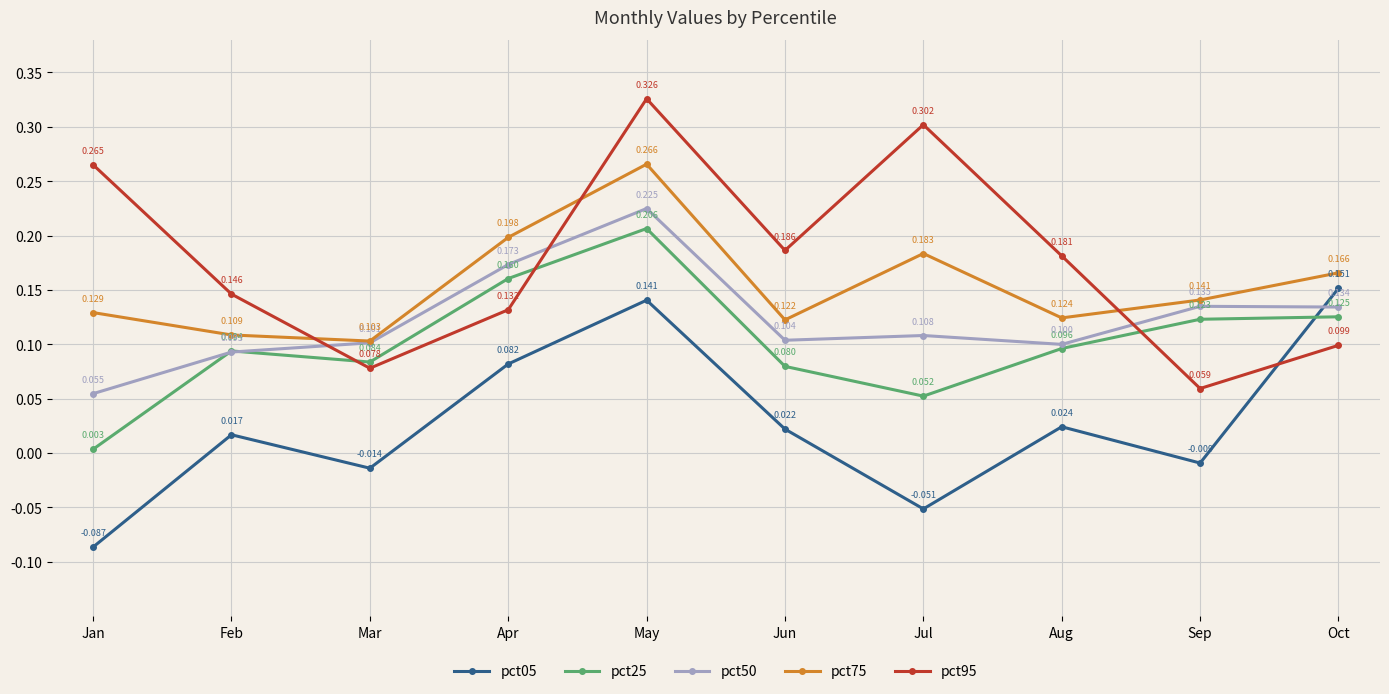

Does the chart display data point markers on the line(s)?

Yes